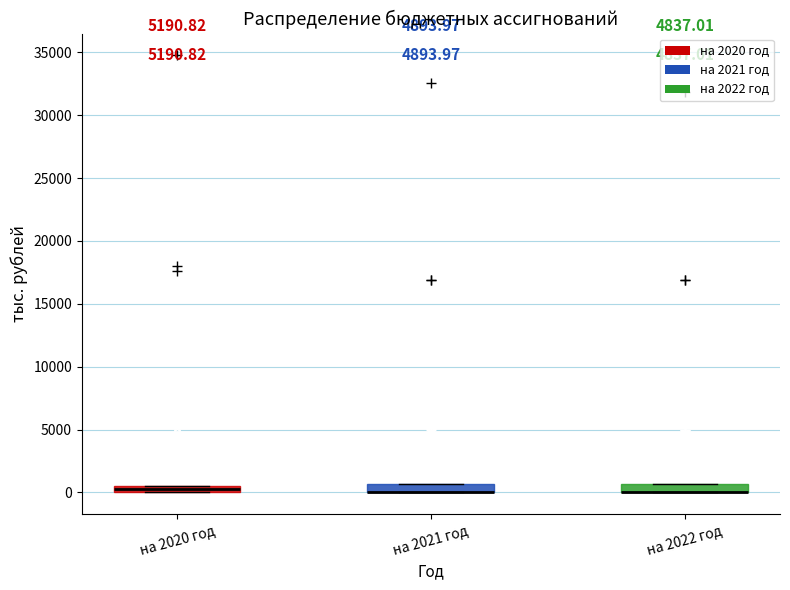

Where is the lower edge of the box for на 2022 год on the y-axis? The values are not printed on the chart, so give them approximately, as read against the axis.

0